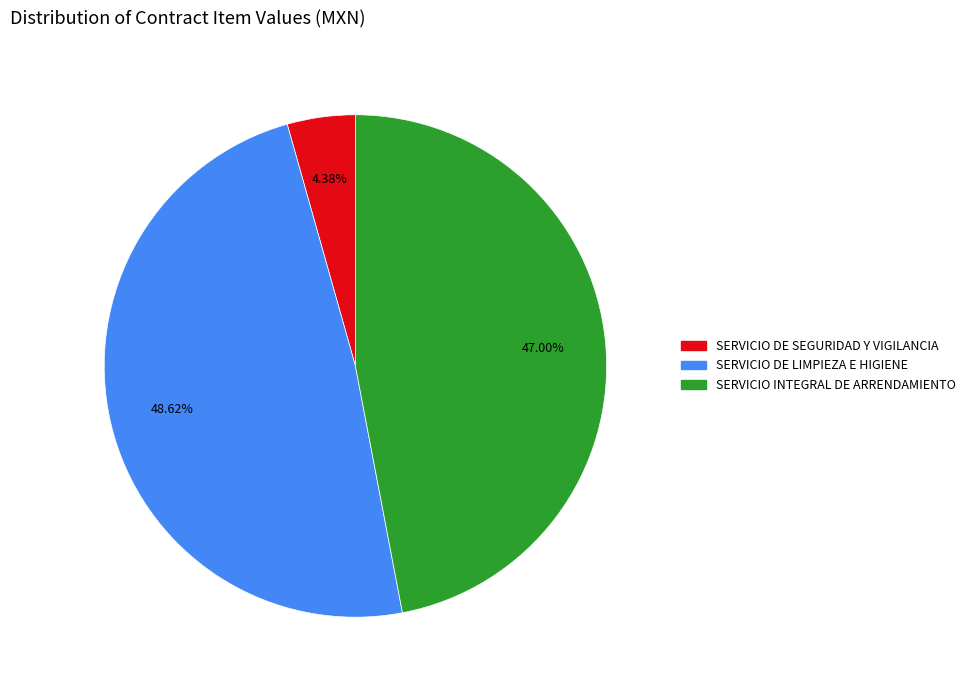

Is it true that SERVICIO DE SEGURIDAD Y VIGILANCIA is 10% of the pie?

False